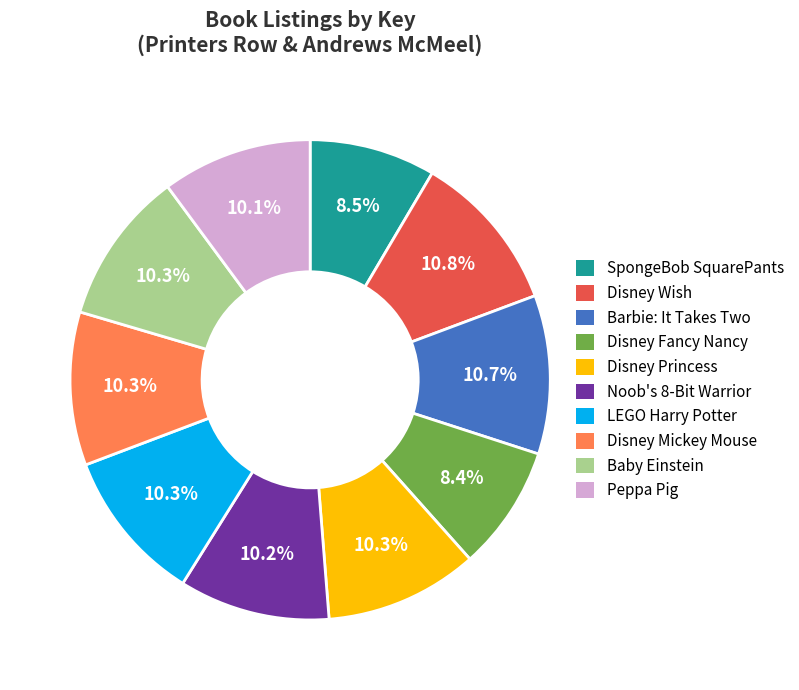

To the nearest percent, what is the difference between the largest and smallest slice percentages?

2%